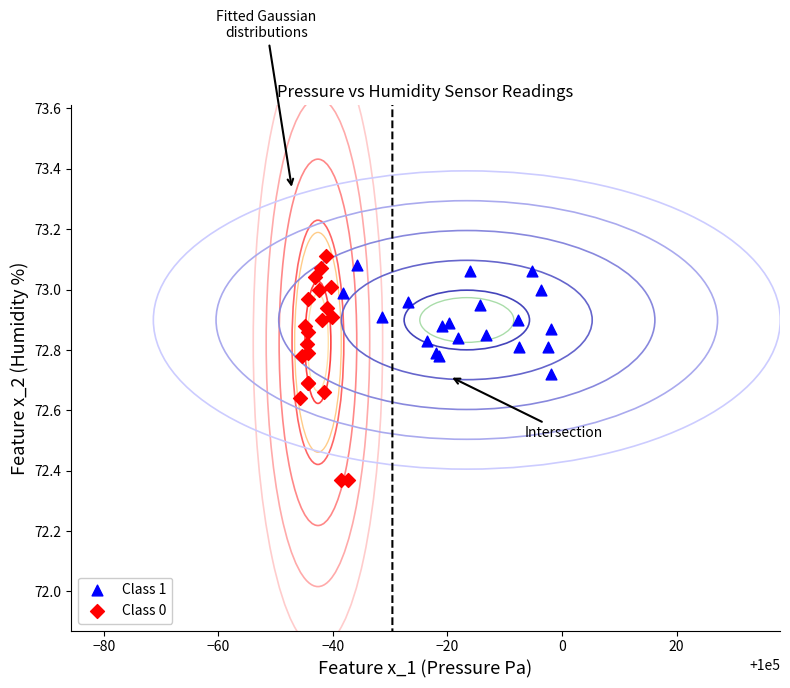

Which series has the largest Y range (max minus min)?

Class 0